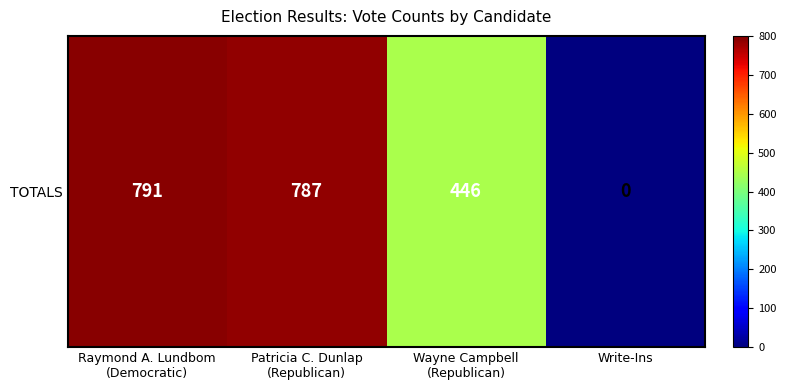

List the labels in order of value, largest first.

Raymond A. Lundbom
(Democratic), Patricia C. Dunlap
(Republican), Wayne Campbell
(Republican), Write-Ins